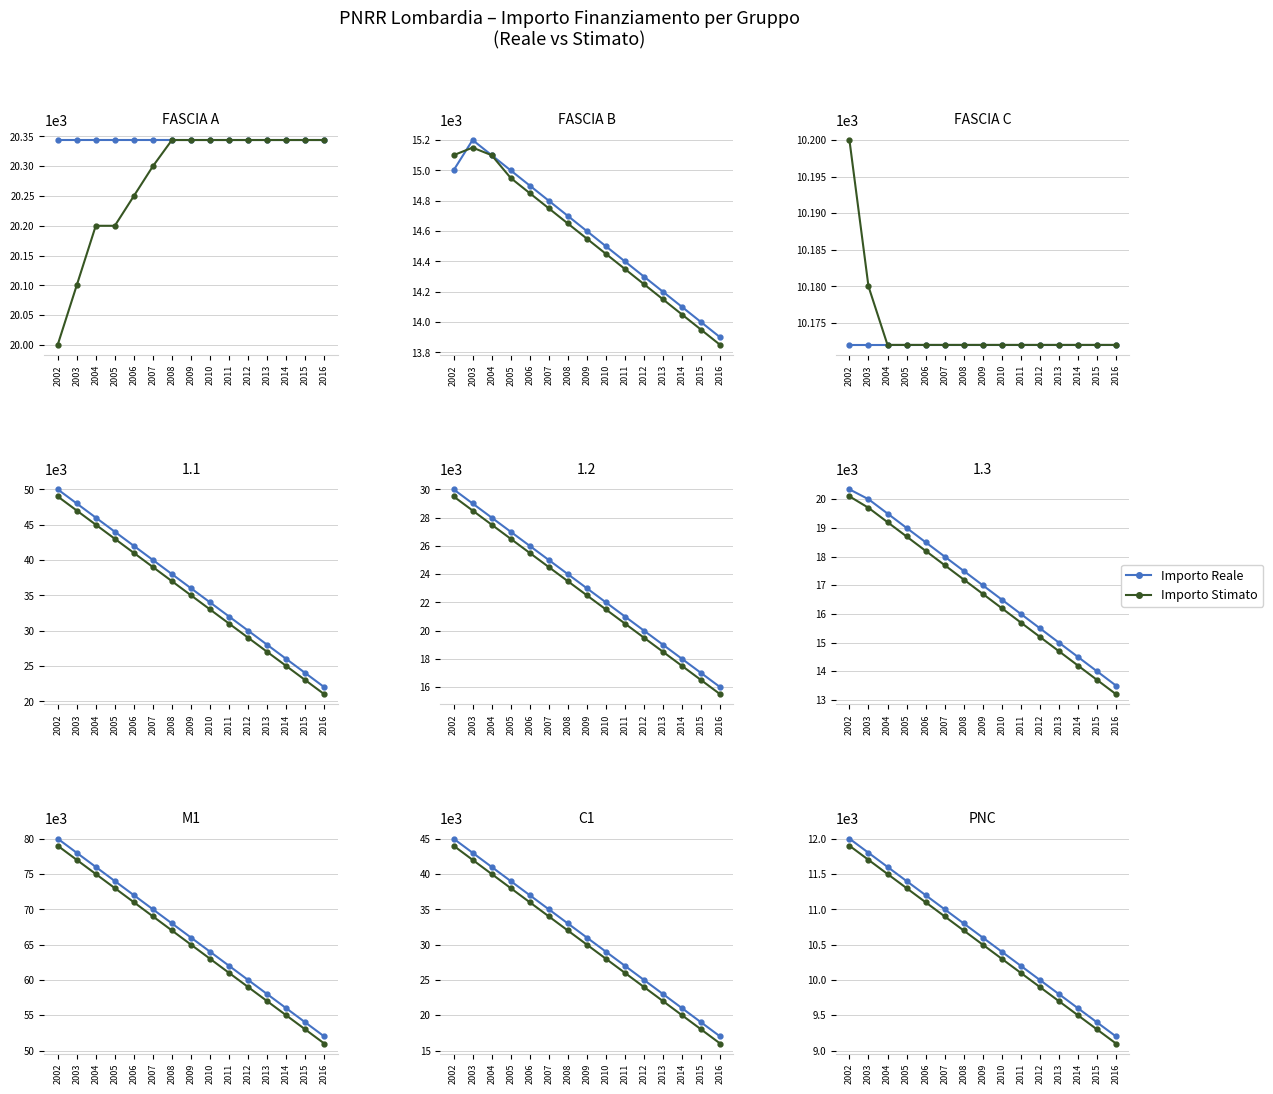

What is the value of the Importo Stimato point at the 14th from the left?

9300